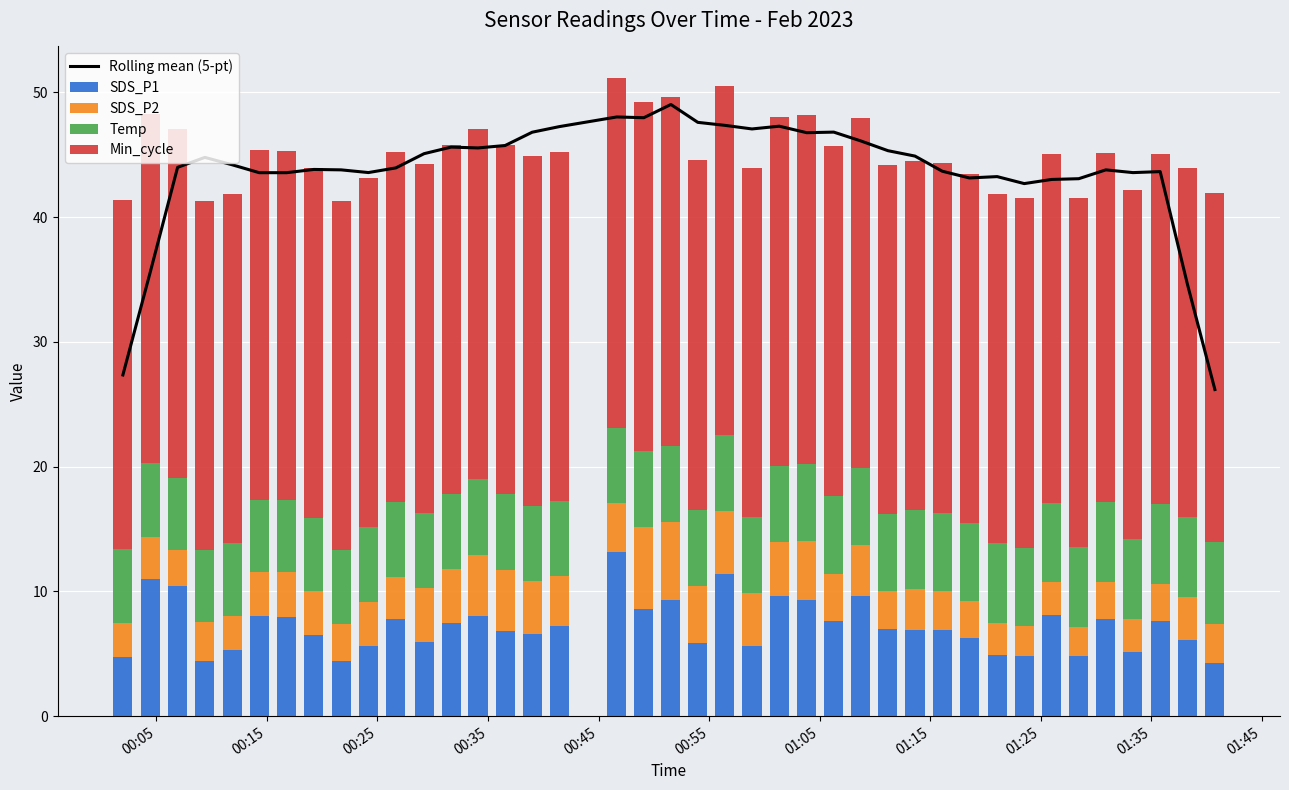

What is the difference between the maximum and minimum values in the SDS_P1 series?

9.0